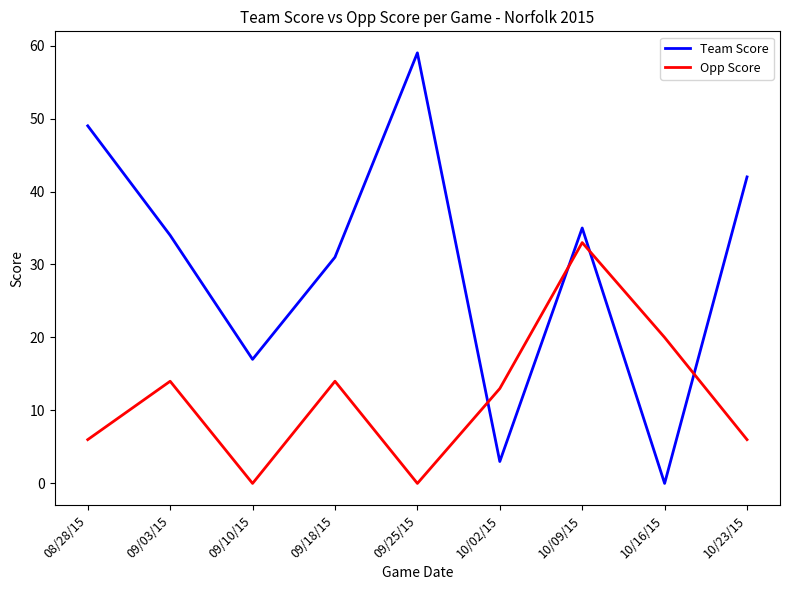

Which category has the lowest value in the Team Score series?

10/16/15